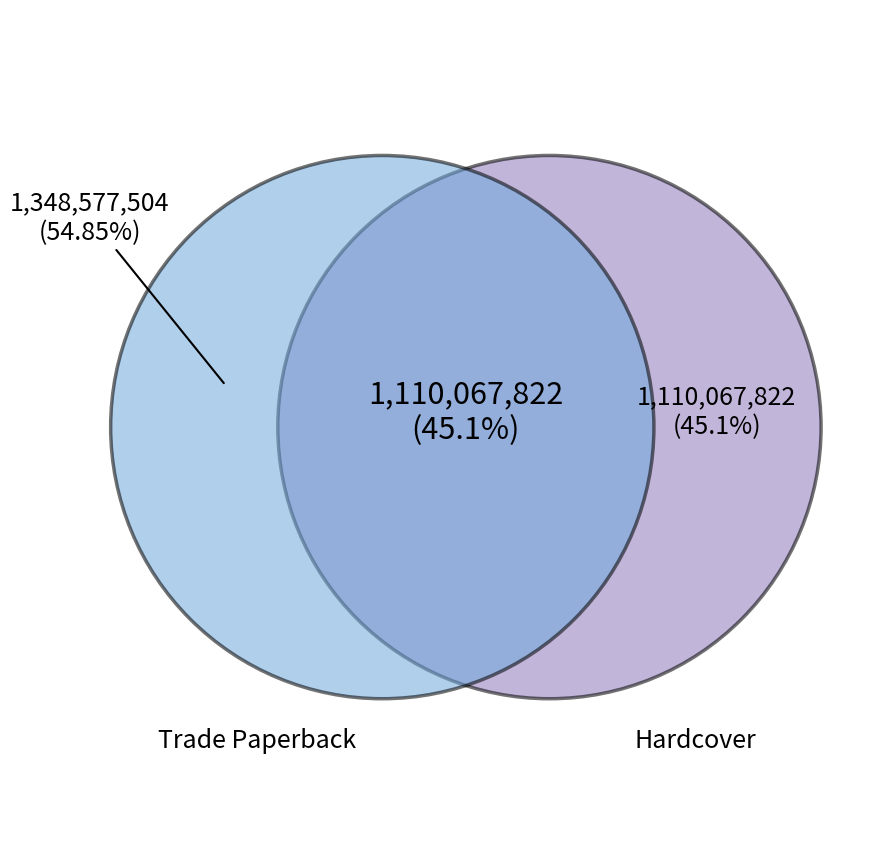

Is the sum of 7 and 5 greater than half?

No